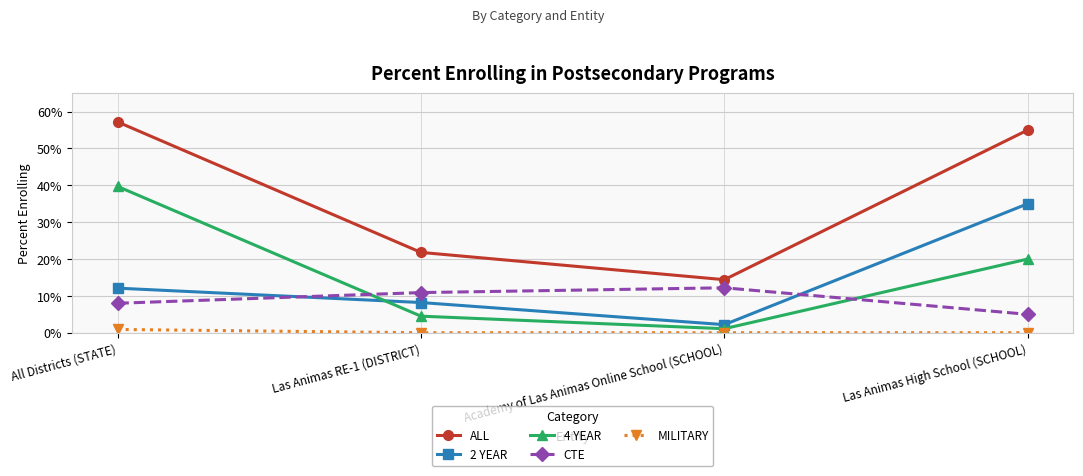

Reading left to right, what are all the values shown in this chart?

ALL: All Districts (STATE)=0.6	Las Animas RE-1 (DISTRICT)=0.2	Academy of Las Animas Online School (SCHOOL)=0.1	Las Animas High School (SCHOOL)=0.6
2 YEAR: All Districts (STATE)=0.1	Las Animas RE-1 (DISTRICT)=0.1	Academy of Las Animas Online School (SCHOOL)=0.0	Las Animas High School (SCHOOL)=0.3
4 YEAR: All Districts (STATE)=0.4	Las Animas RE-1 (DISTRICT)=0.0	Academy of Las Animas Online School (SCHOOL)=0.0	Las Animas High School (SCHOOL)=0.2
CTE: All Districts (STATE)=0.1	Las Animas RE-1 (DISTRICT)=0.1	Academy of Las Animas Online School (SCHOOL)=0.1	Las Animas High School (SCHOOL)=0.1
MILITARY: All Districts (STATE)=0.0	Las Animas RE-1 (DISTRICT)=0.0	Academy of Las Animas Online School (SCHOOL)=0.0	Las Animas High School (SCHOOL)=0.0